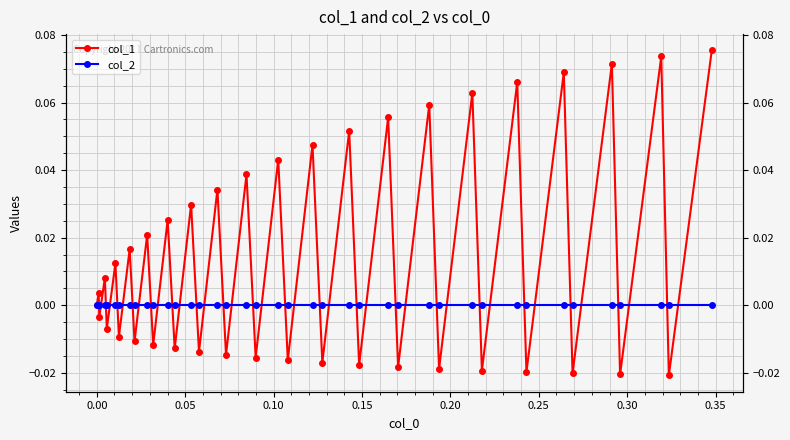

The value of col_1 at 16 is -0.0. True or false?

False